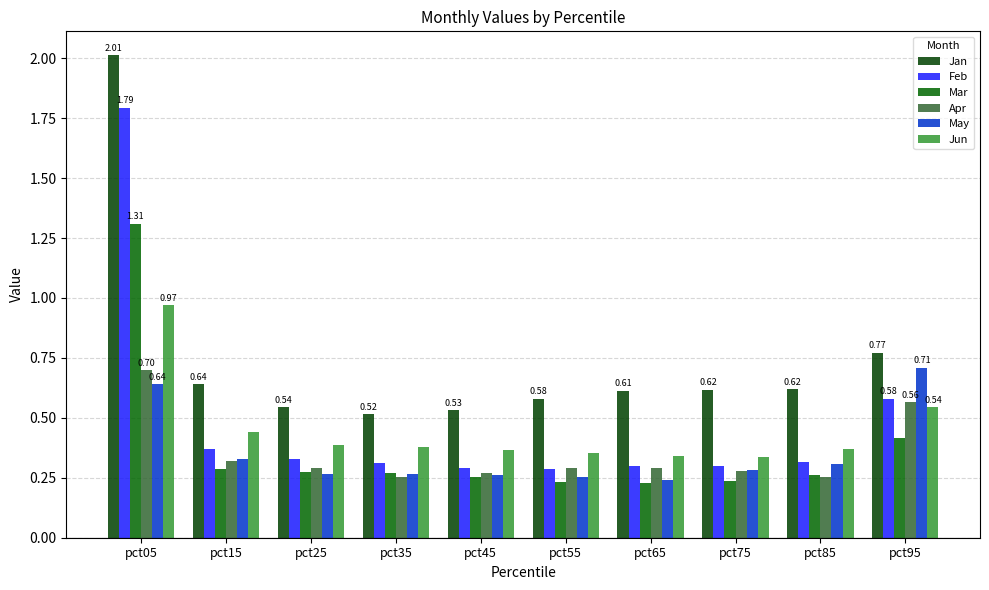

Count the number of data series in this chart.

6